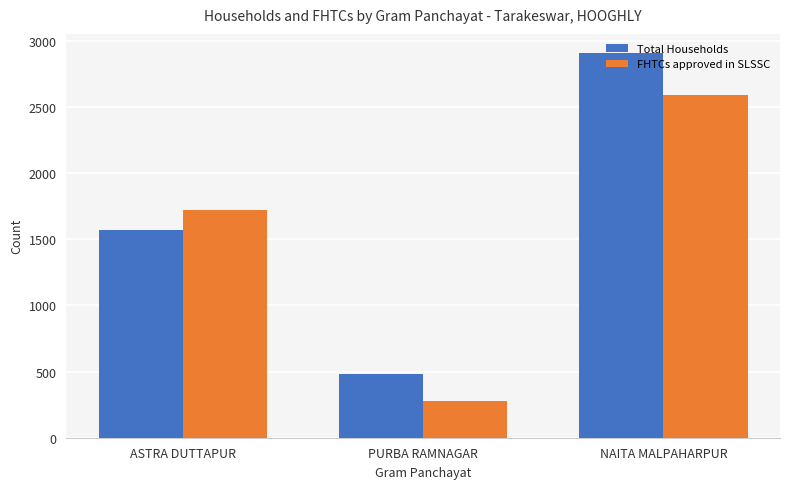

What position from the right is NAITA MALPAHARPUR?

1